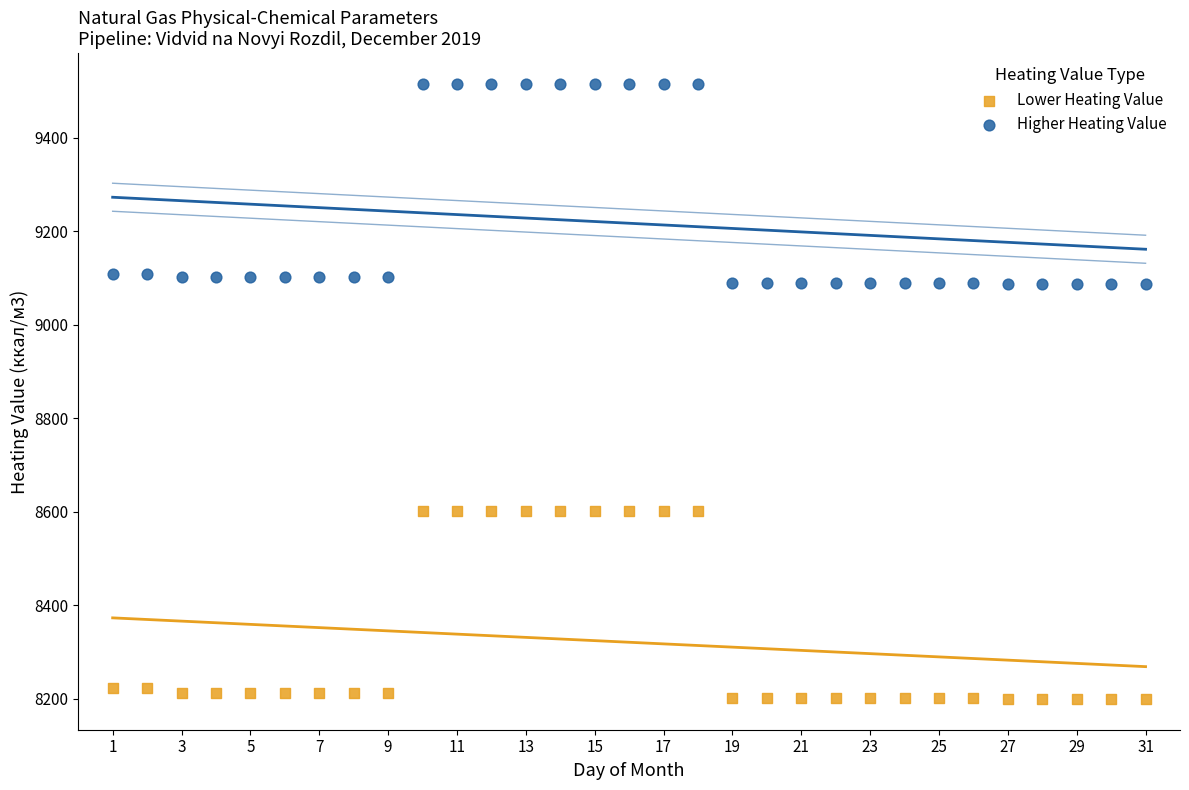

Which series reaches the minimum Y coordinate?

Lower Heating Value